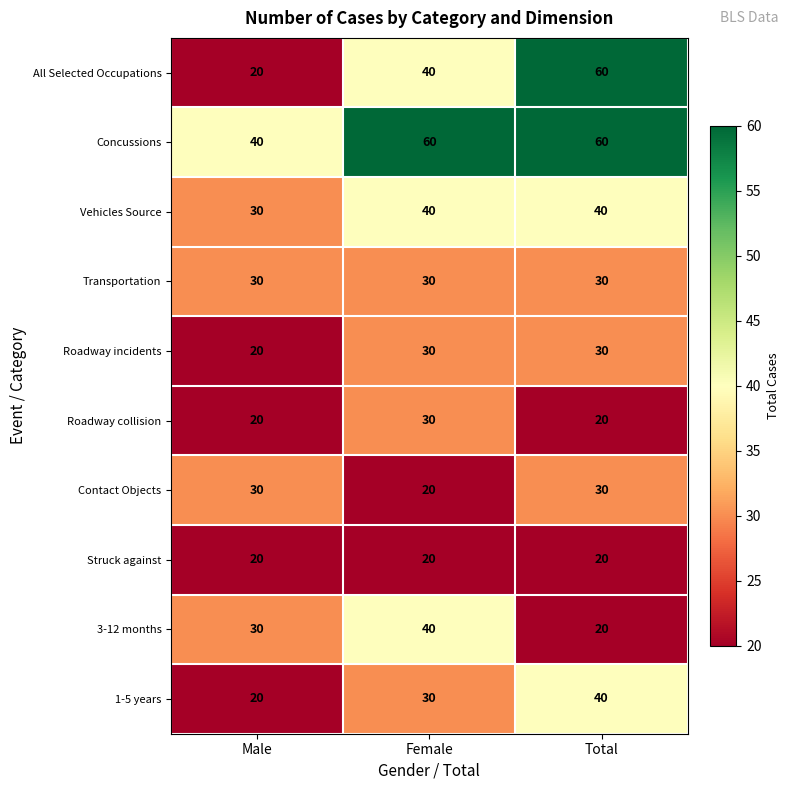

Is it true that Roadway collision equals 20 at Total?

True